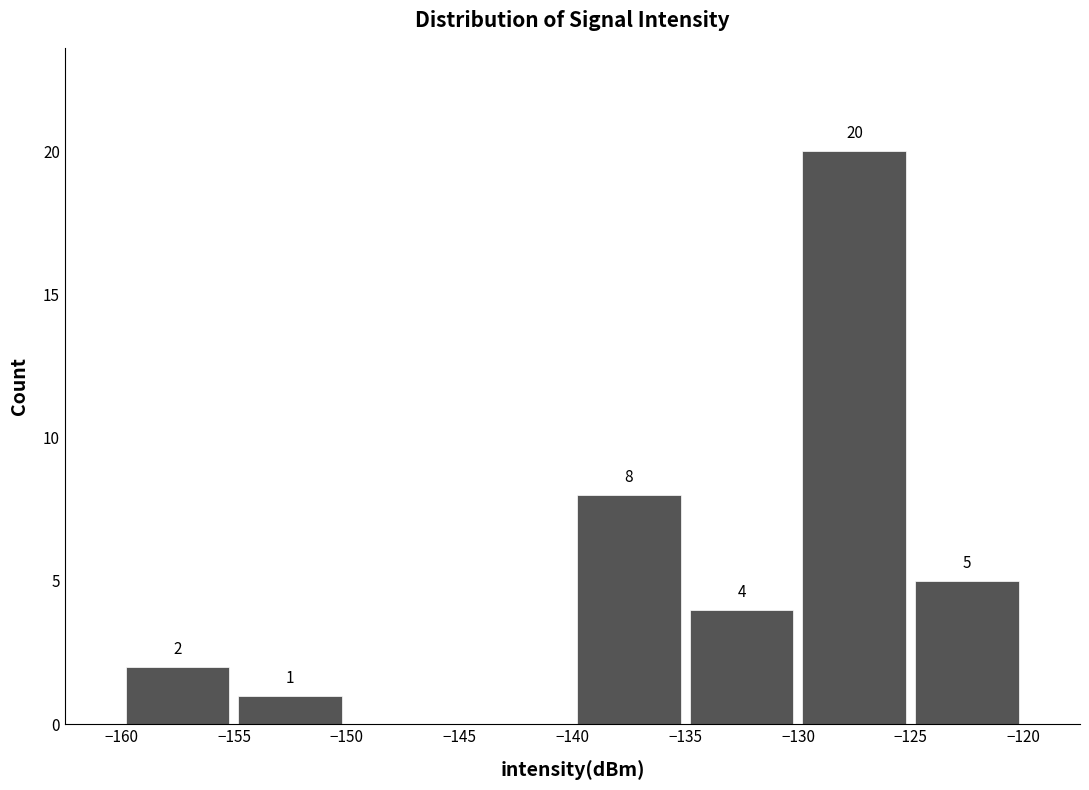

Over which range of the x-axis is the bar tallest?

-130 to -125